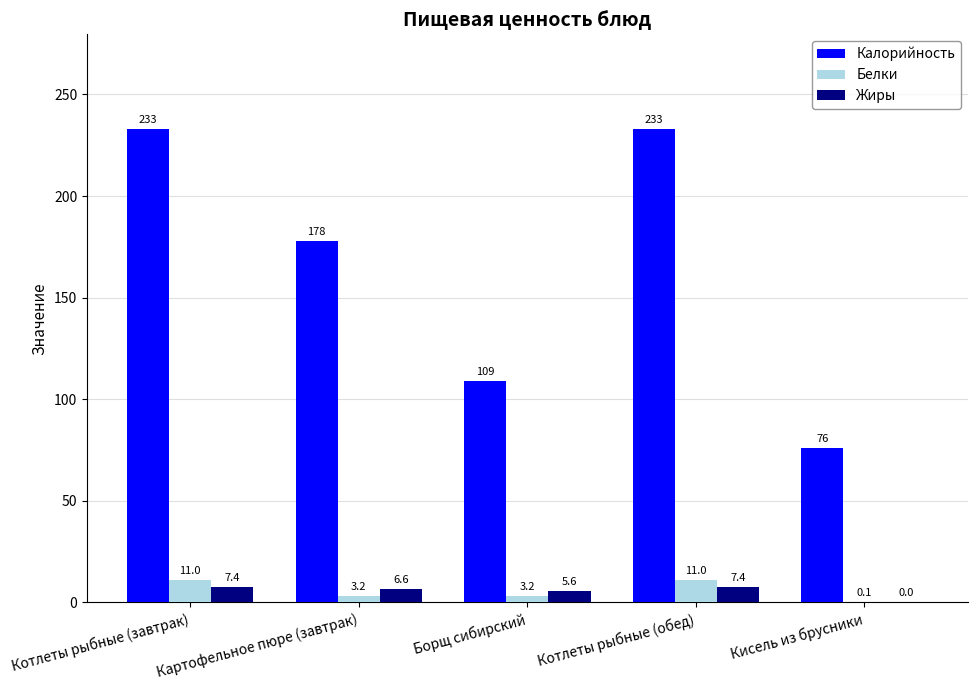

True or false: Жиры has a value of 0.0 at Кисель из брусники.

True